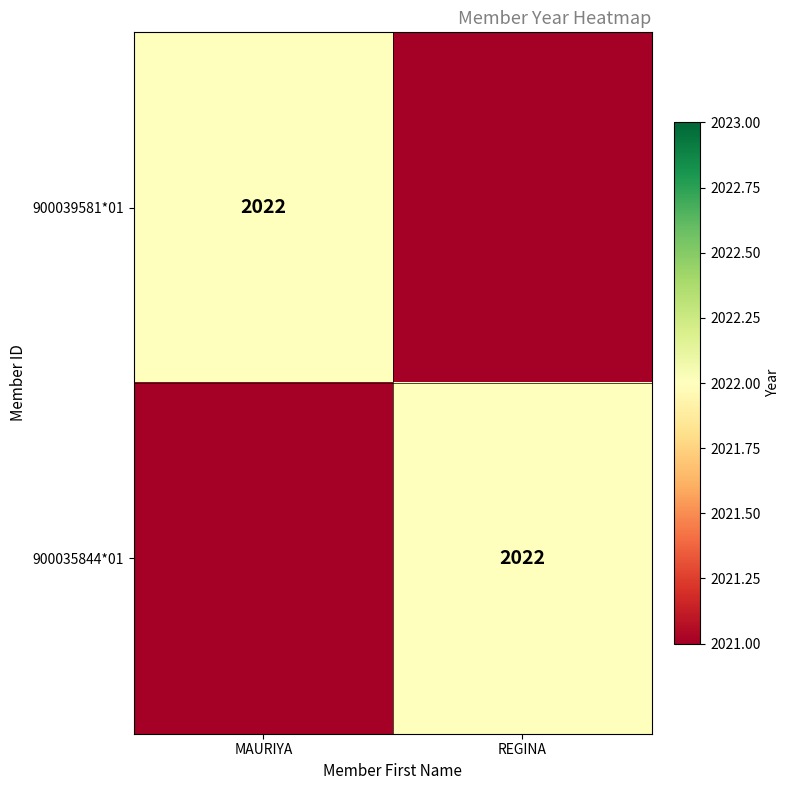

The 900035844*01 series shows 2709 at REGINA. True or false?

False